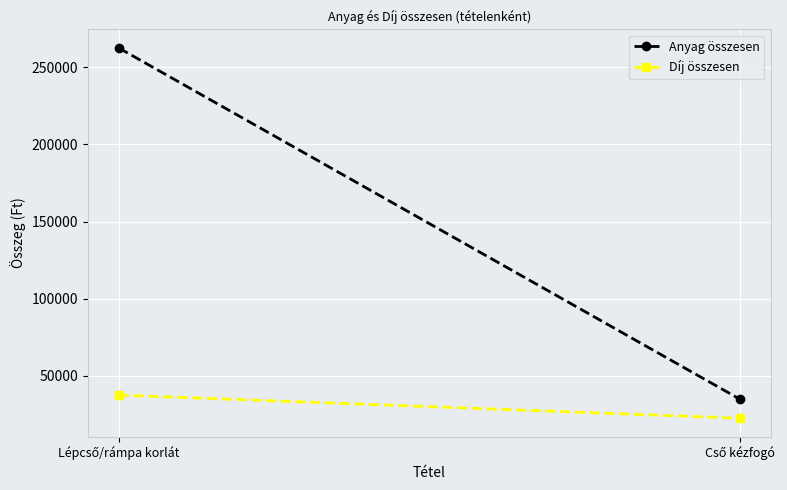

Which series has the largest total across all categories?

Anyag összesen